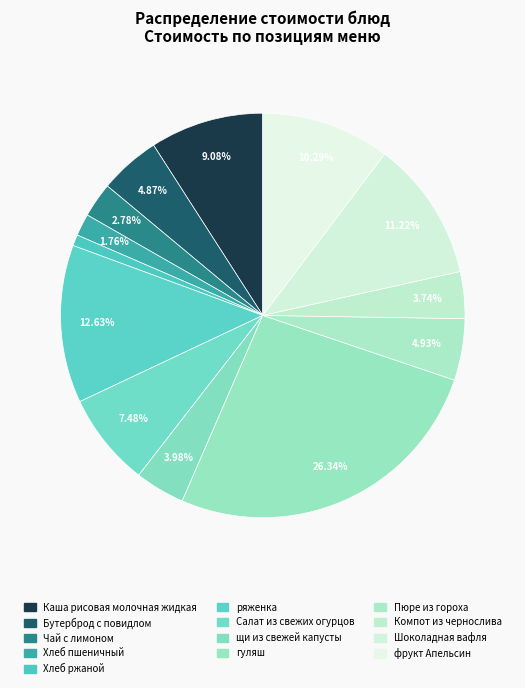

Count the number of slices in the pie.

13